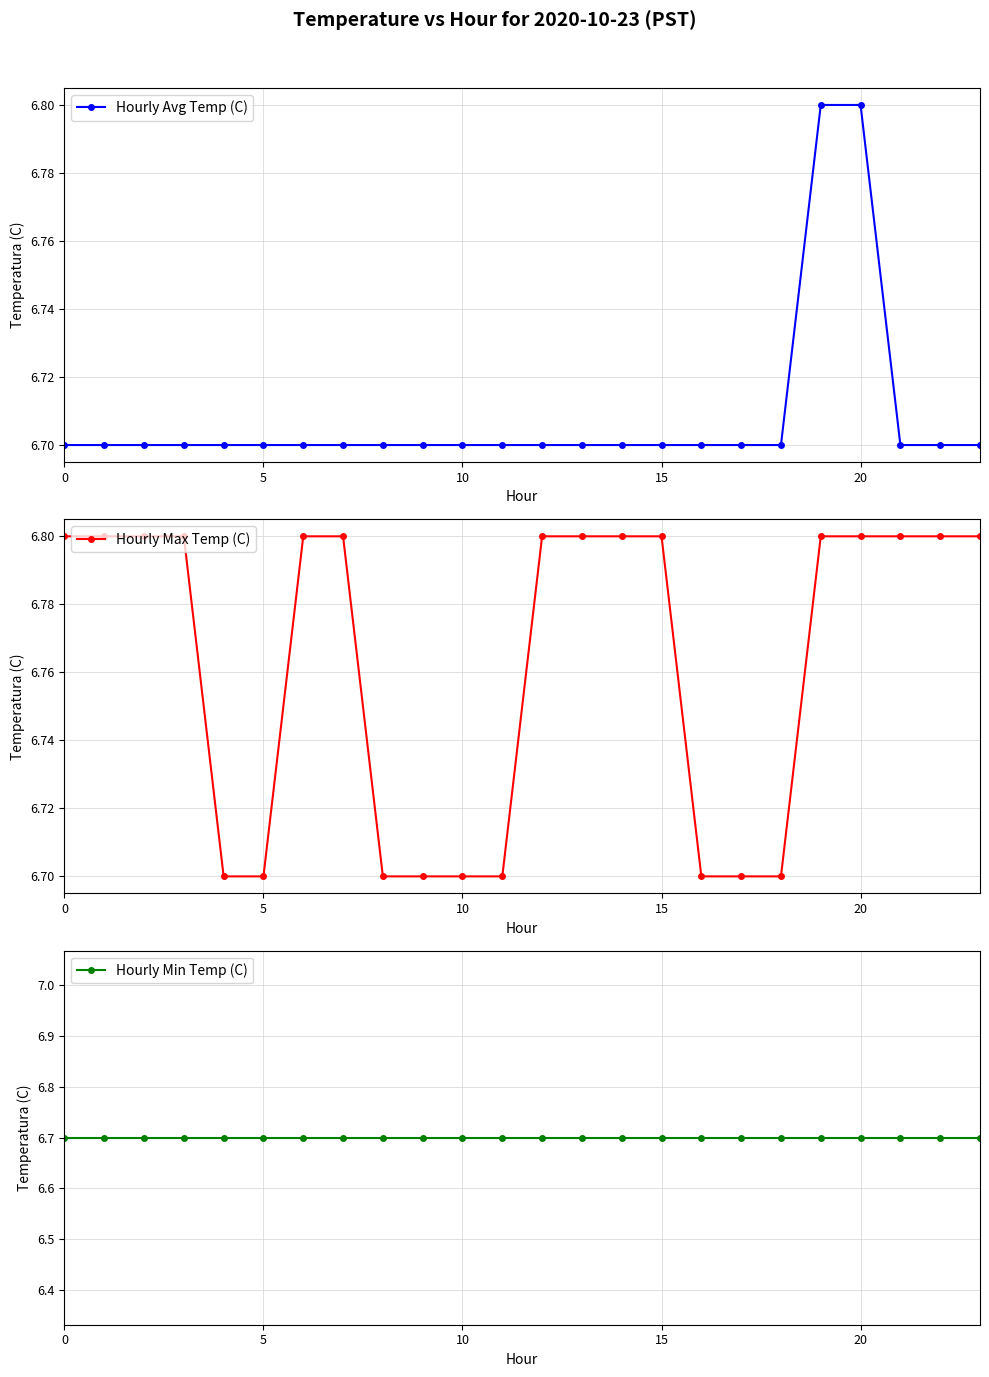

Between 8 and 10, which is larger?

8